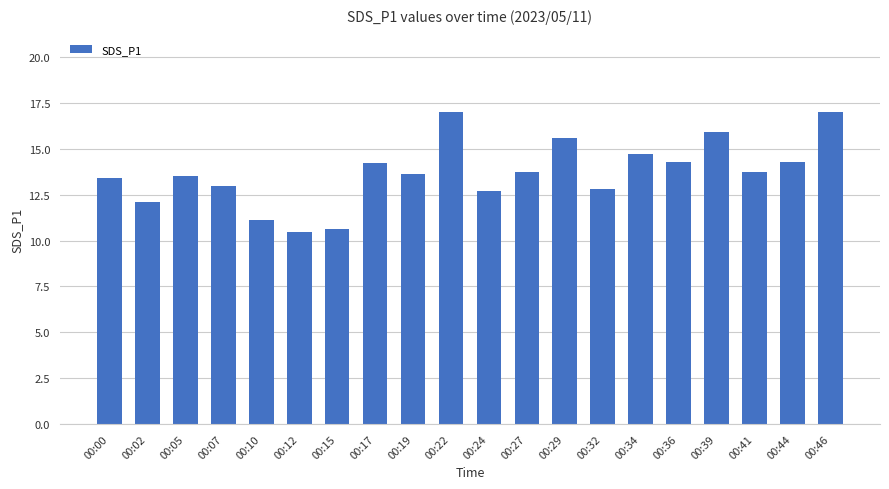

How many bars are there in total?

20